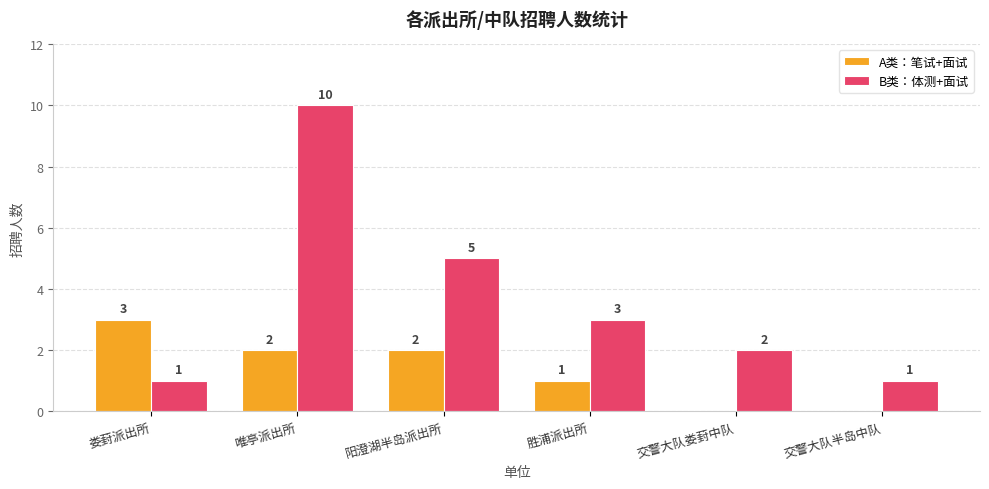

What is the average value of the B类：体测+面试 series?

4